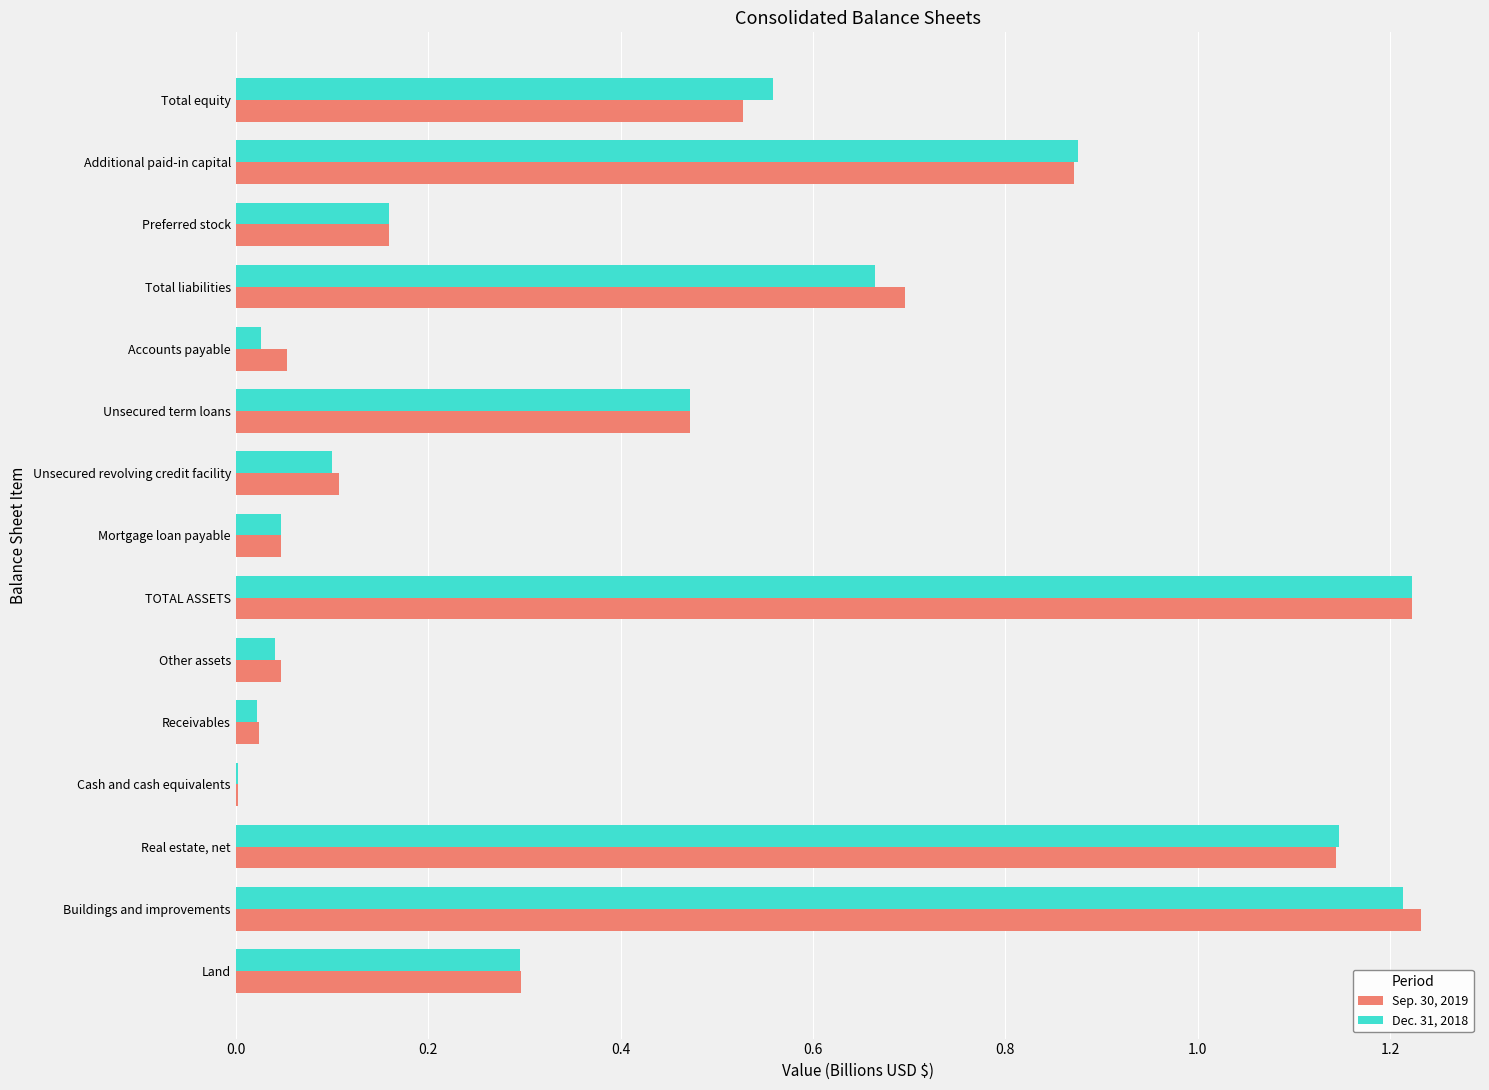

What is the sum of all Dec. 31, 2018 values?

6.8